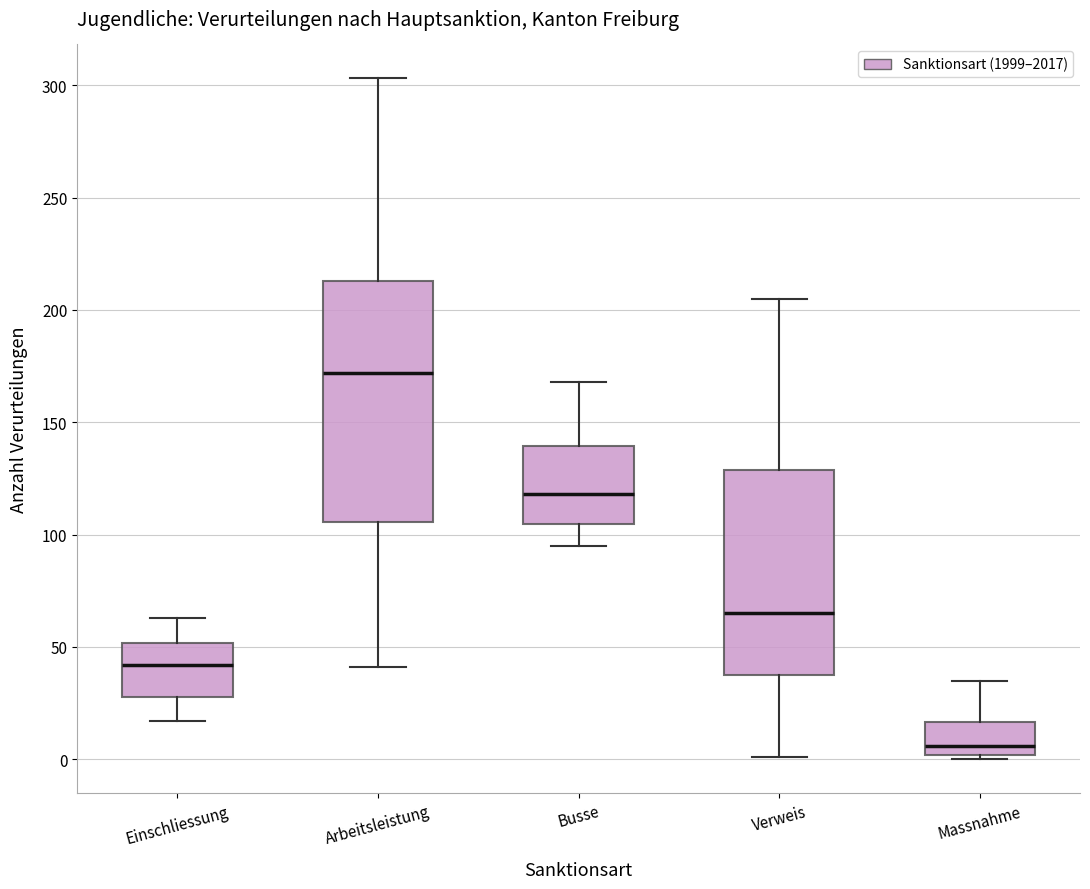

Reading left to right, read every box against the y-axis: the position of its median line, the range the box covers, and the ends of its whiskers. The values are not printed on the chart, so give them approximately, as read against the axis.

Einschliessung: median 40, box 30 to 50, whiskers 15 to 65
Arbeitsleistung: median 170, box 105 to 215, whiskers 40 to 305
Busse: median 120, box 105 to 140, whiskers 95 to 170
Verweis: median 65, box 40 to 130, whiskers 0 to 205
Massnahme: median 5, box 0 to 15, whiskers 0 (just below the box's lower edge) to 35